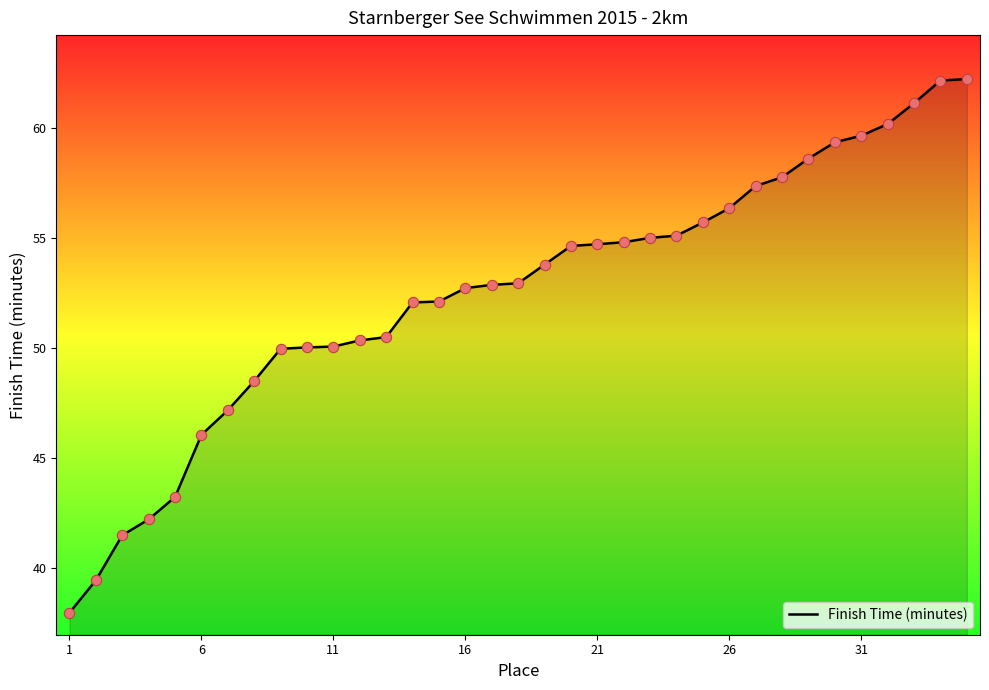

What is the difference between the maximum and minimum values?

24.3